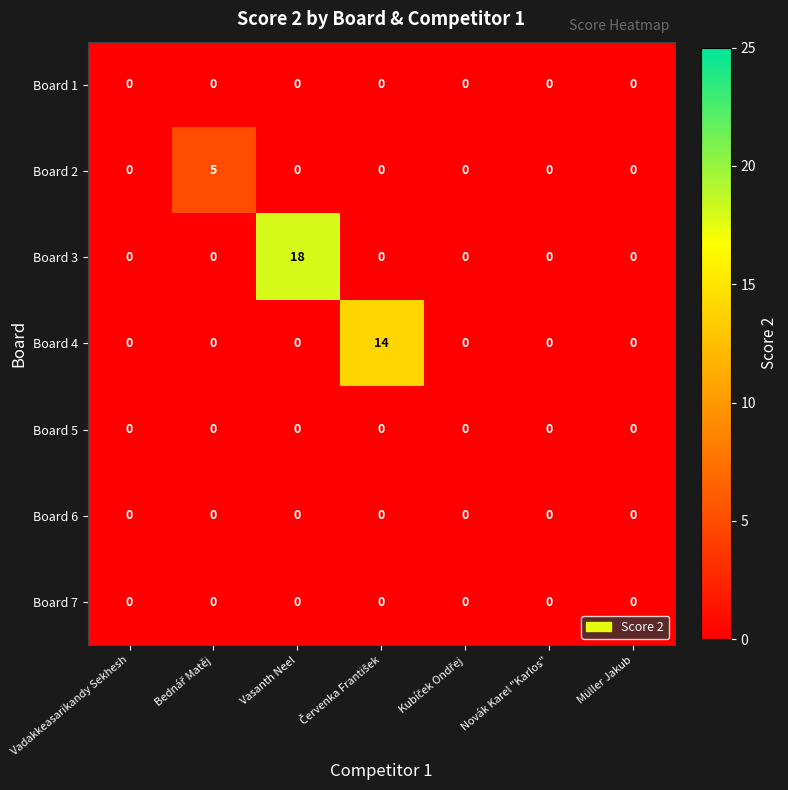

At which category is the sum across all series the highest?

Vasanth Neel